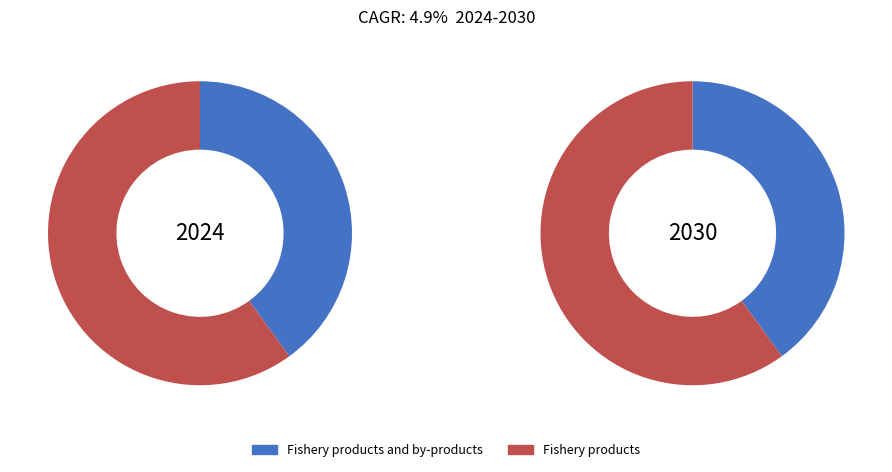

What percentage is the Fishery products slice, to the nearest percent?

60%